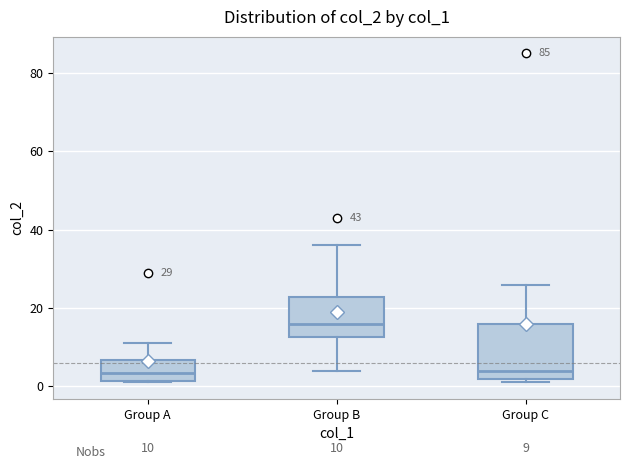

Which box is the tallest, from its lower edge to its upper edge?

Group C